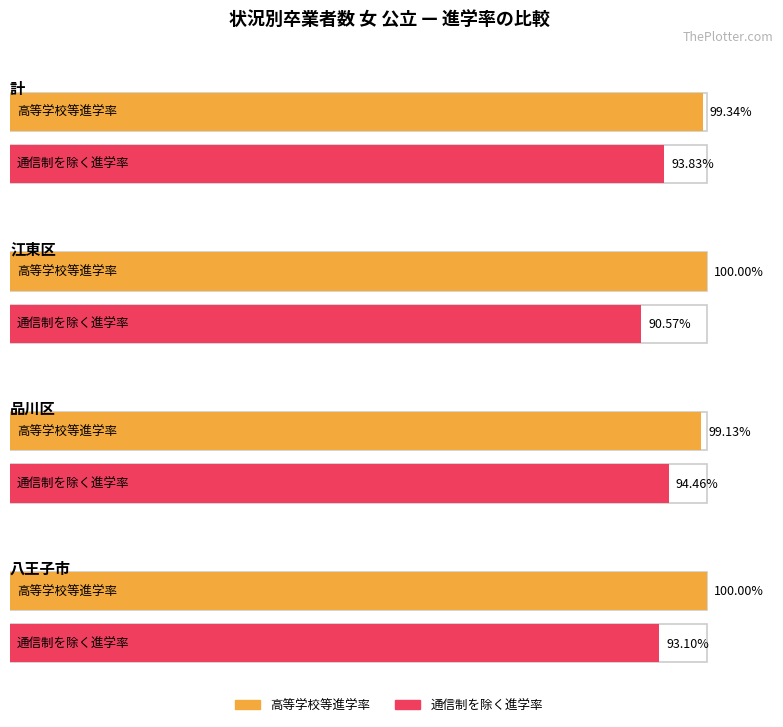

What position from the right is 八王子市?

1